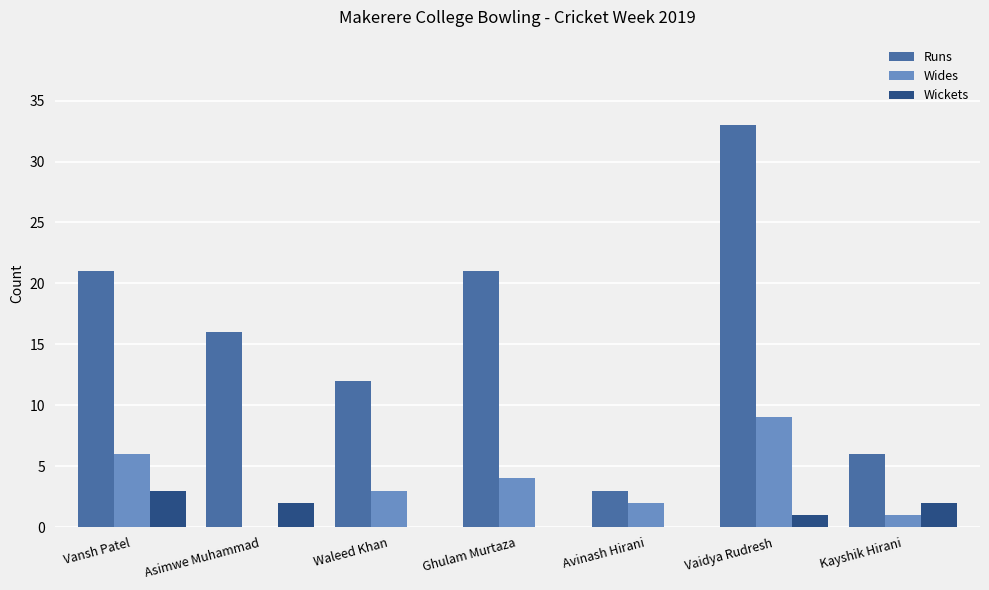

Between Vansh Patel and Avinash Hirani, which series saw the biggest shift?

Runs